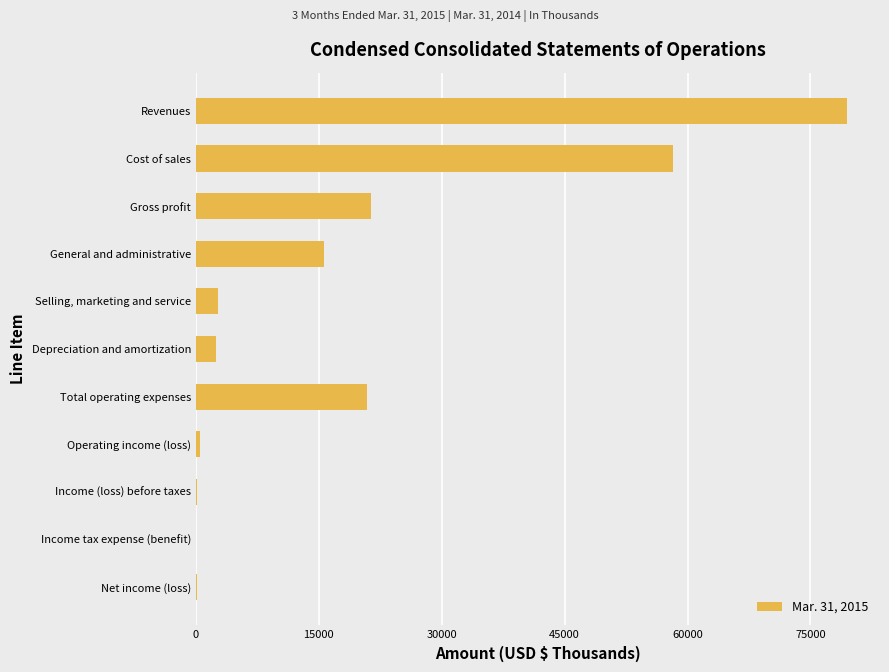

Which category has the highest value across all series?

Revenues